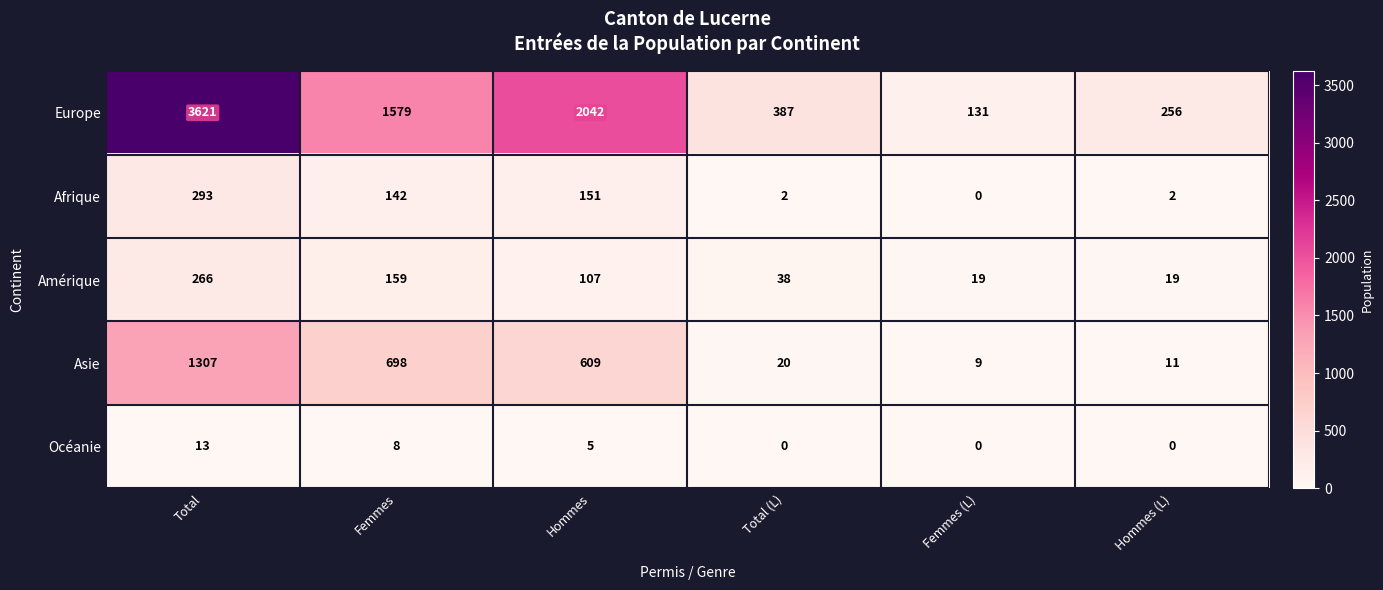

What is the sum of all Asie values?

2654